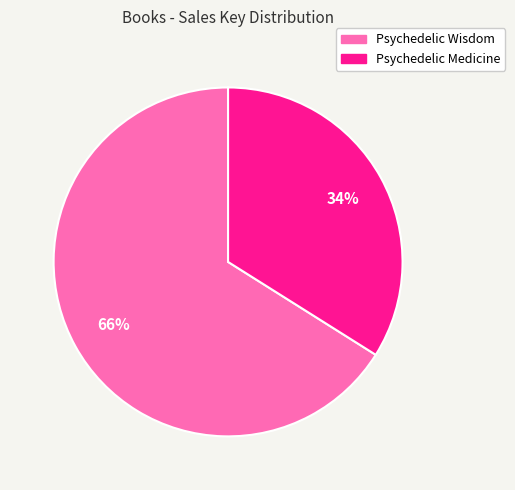

To the nearest percent, what is the difference between the largest and smallest slice percentages?

32%